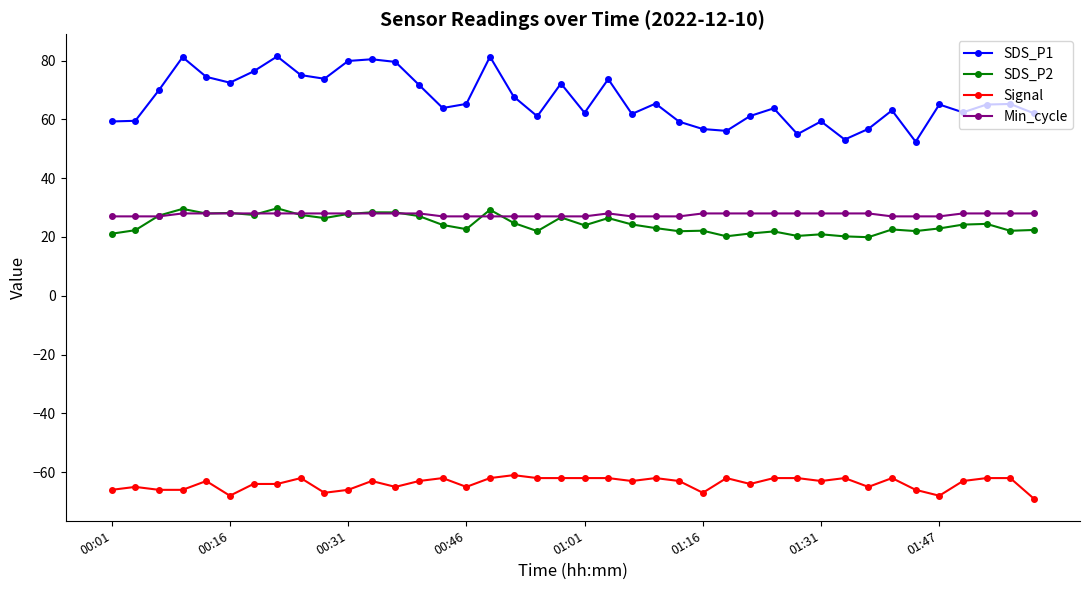

True or false: SDS_P1 and SDS_P2 intersect in this chart.

False